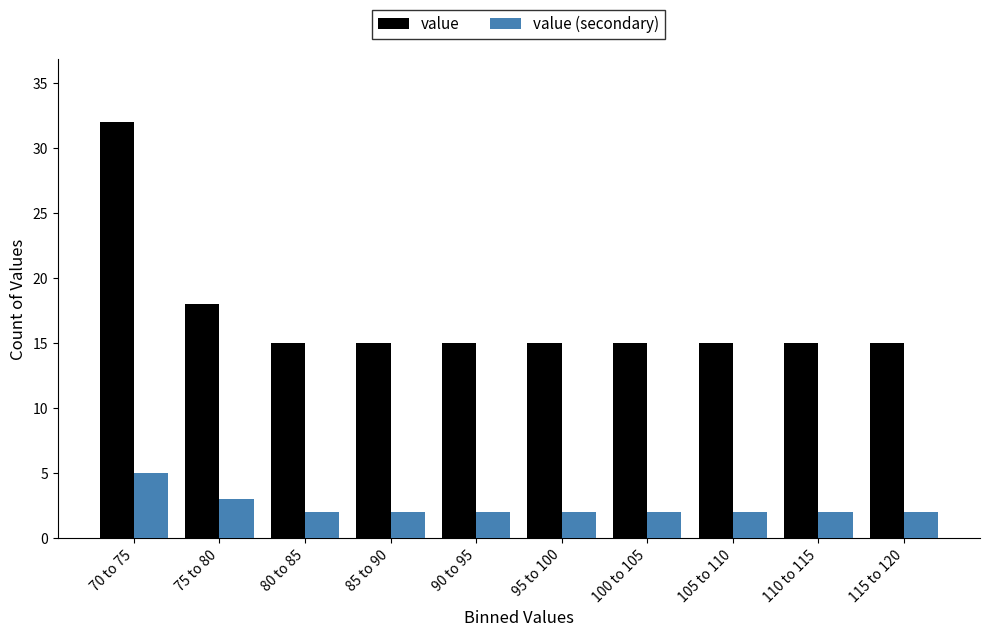

Reading right to left, extract all data points from this chart.

value: 115 to 120=15	110 to 115=15	105 to 110=15	100 to 105=15	95 to 100=15	90 to 95=15	85 to 90=15	80 to 85=15	75 to 80=18	70 to 75=32
value (secondary): 115 to 120=2	110 to 115=2	105 to 110=2	100 to 105=2	95 to 100=2	90 to 95=2	85 to 90=2	80 to 85=2	75 to 80=3	70 to 75=5